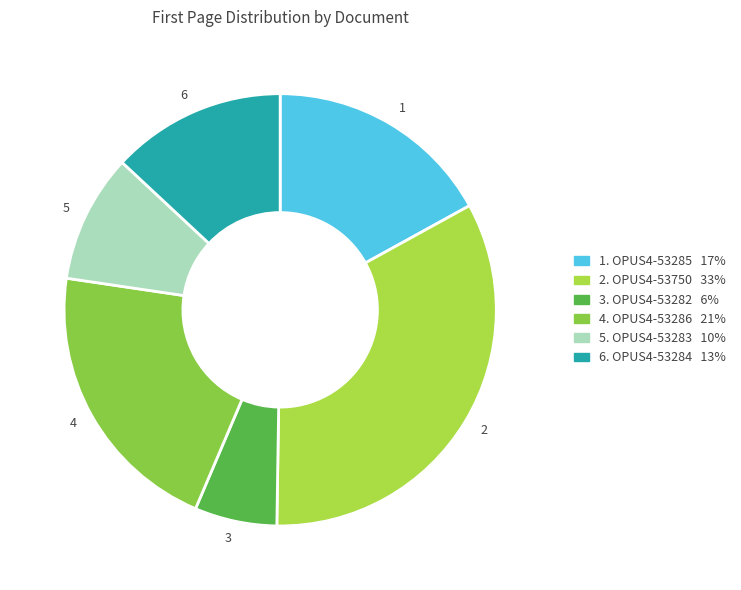

The 1 slice represents 17% of the pie. True or false?

True